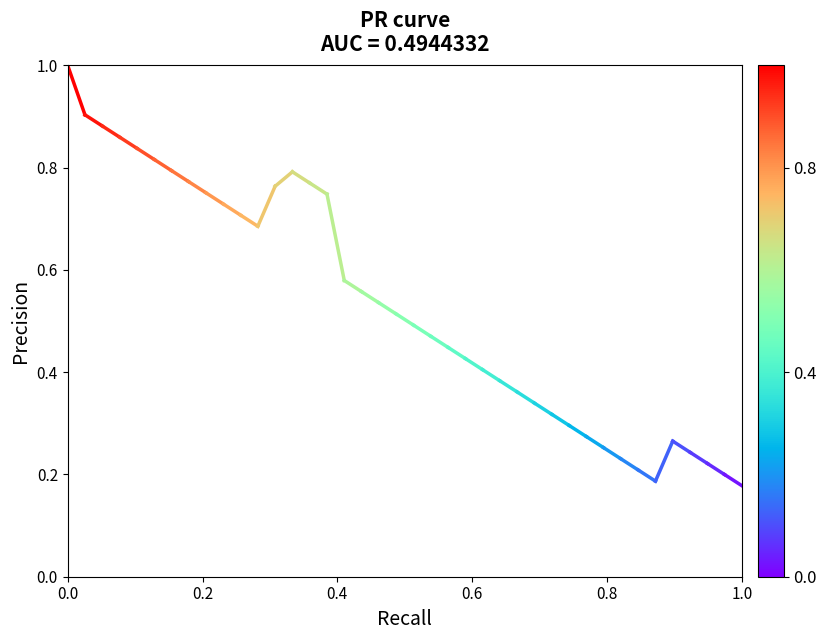

The chart shows a value of 1.4 at 0.0. True or false?

False